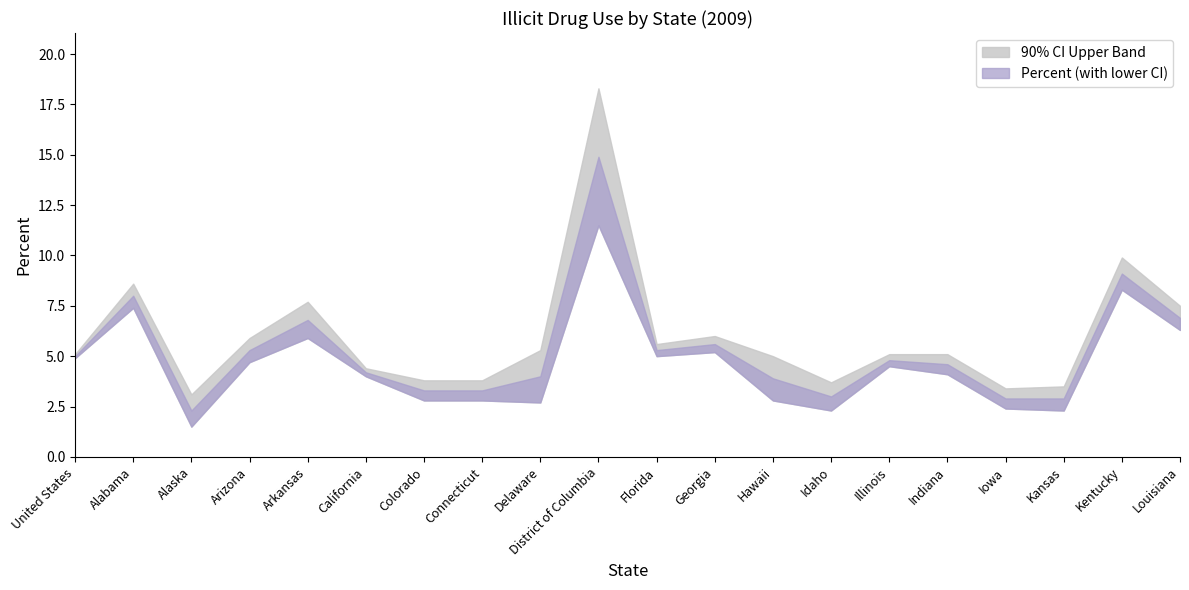

Which series has the largest total across all categories?

upper